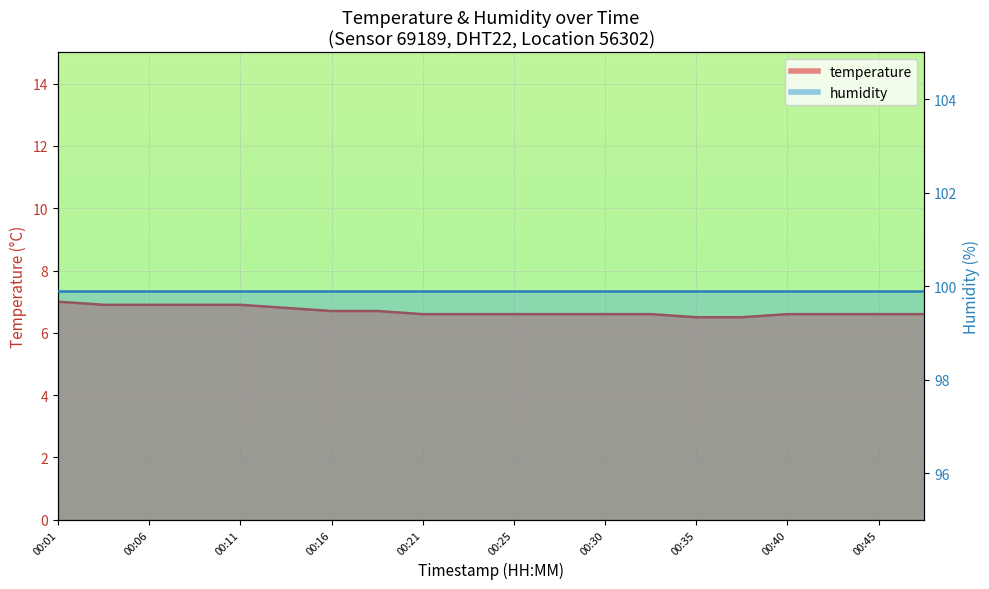

What is the difference between the second highest and minimum values?

0.4